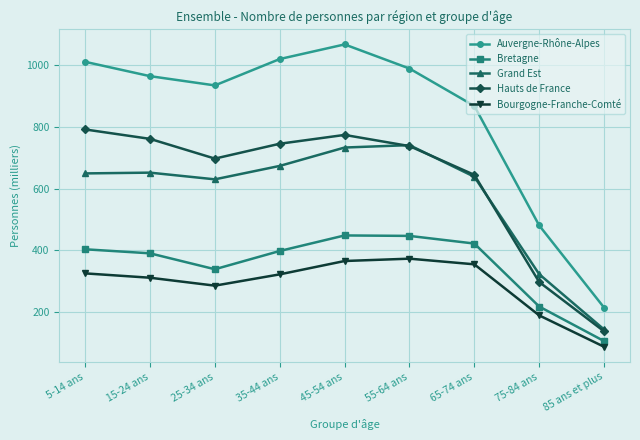

How many data points in Auvergne-Rhône-Alpes are above 964?

5